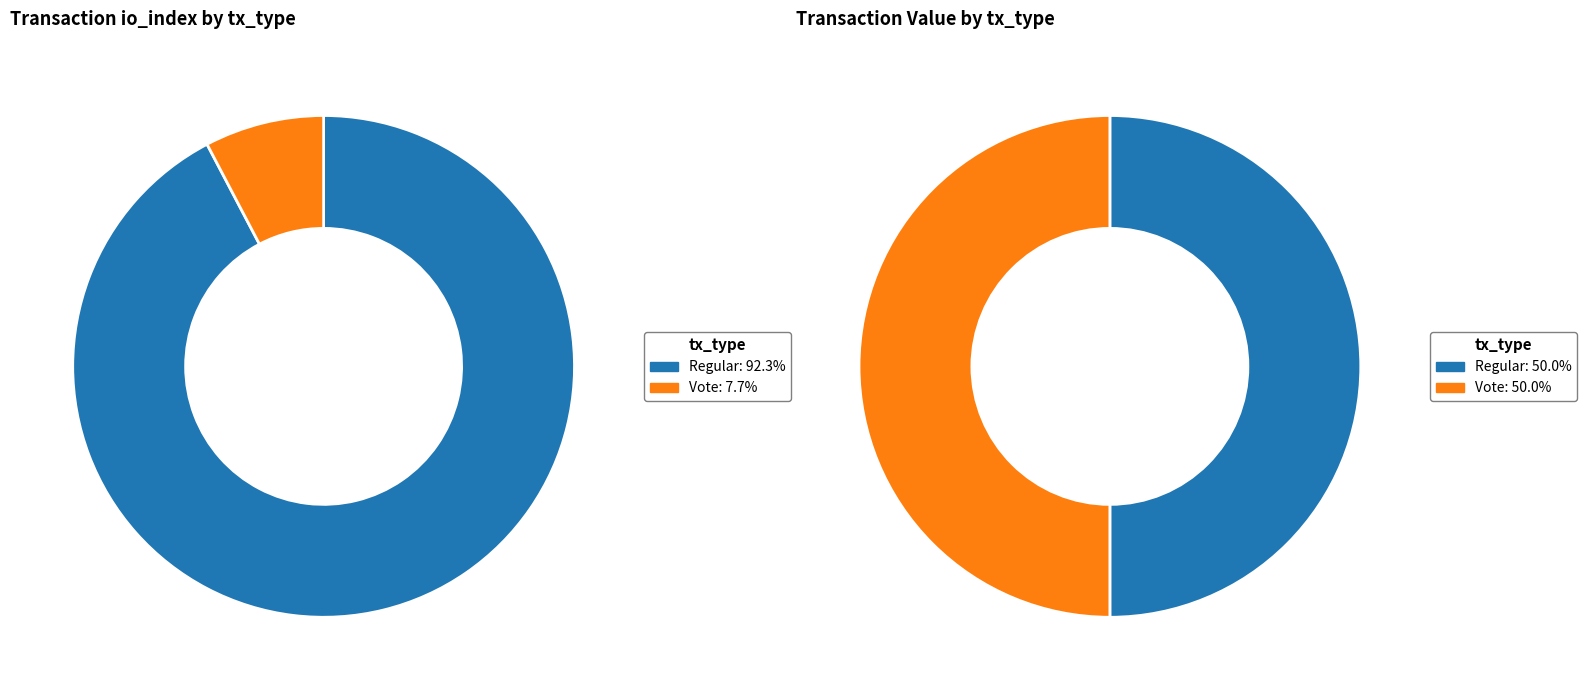

What is the change in value from tx_type: Regular (io_index=36) to tx_type: Vote (io_index=3)?

-33